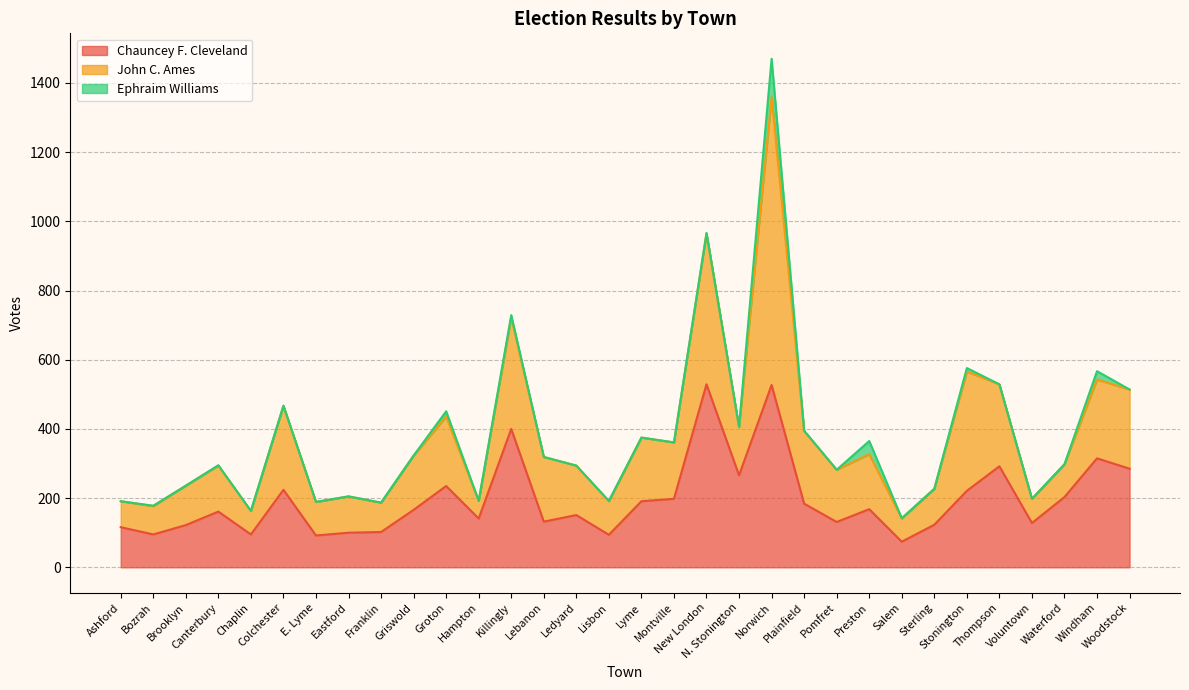

Does the chart have visible grid lines?

Yes